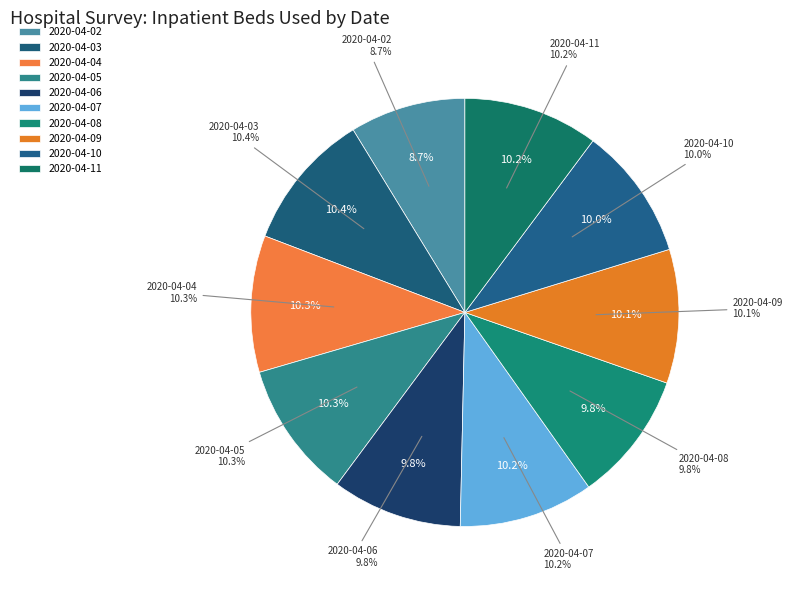

To the nearest percent, what is the combined percentage of 2020-04-10 and 2020-04-04?

20%